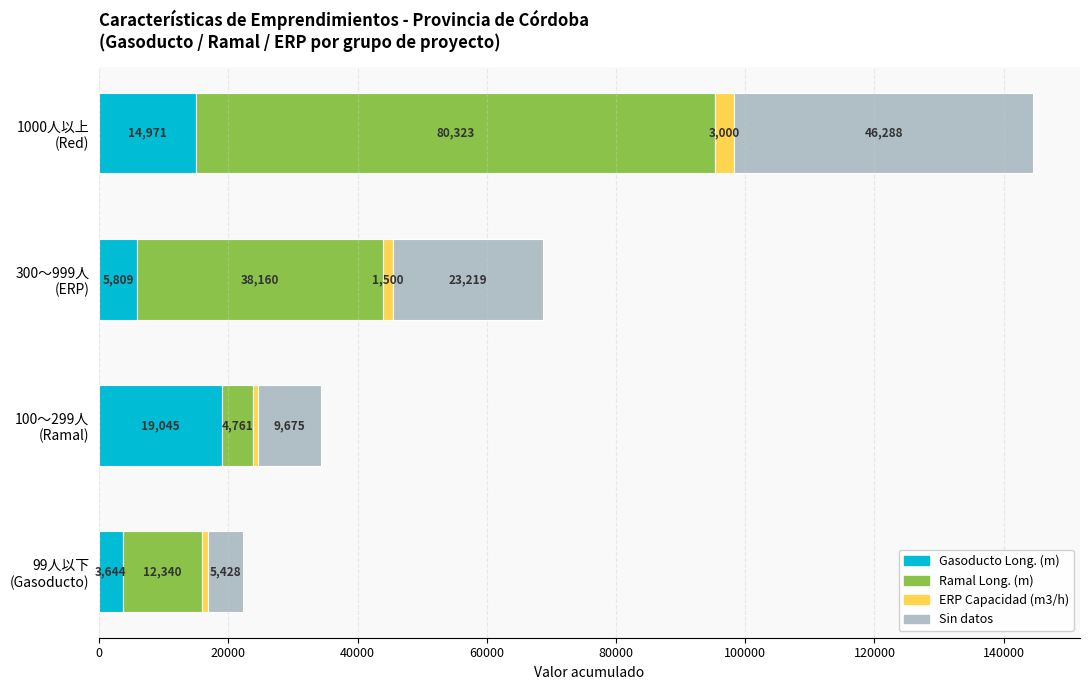

What is the maximum value for Gasoducto Long. (m)?

19045.2